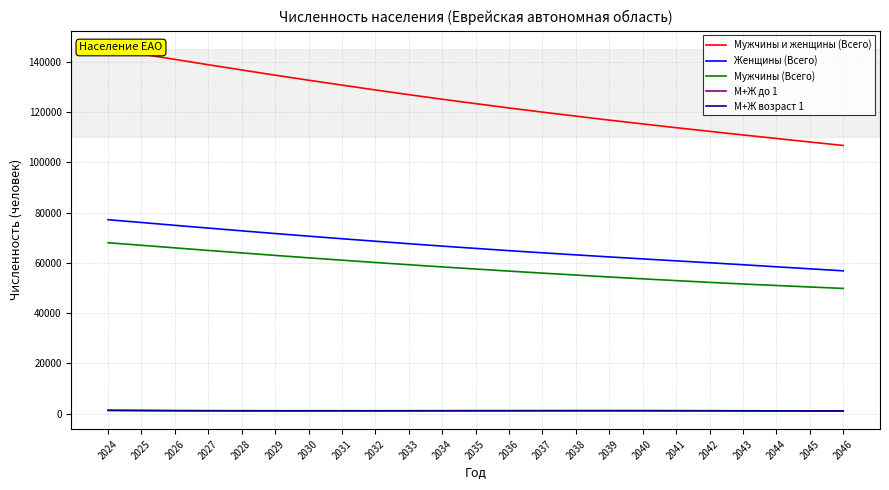

The value of Мужчины и женщины (Всего) at 2028 is 136684. True or false?

True